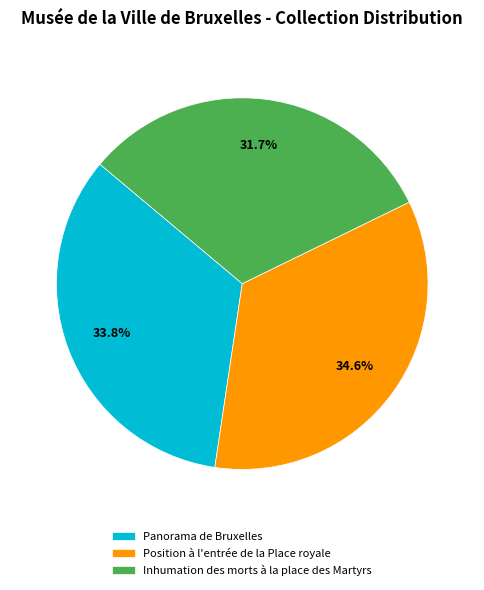

To the nearest percent, what is the difference between the Panorama de Bruxelles and Inhumation des morts à la place des Martyrs slice percentages?

2%